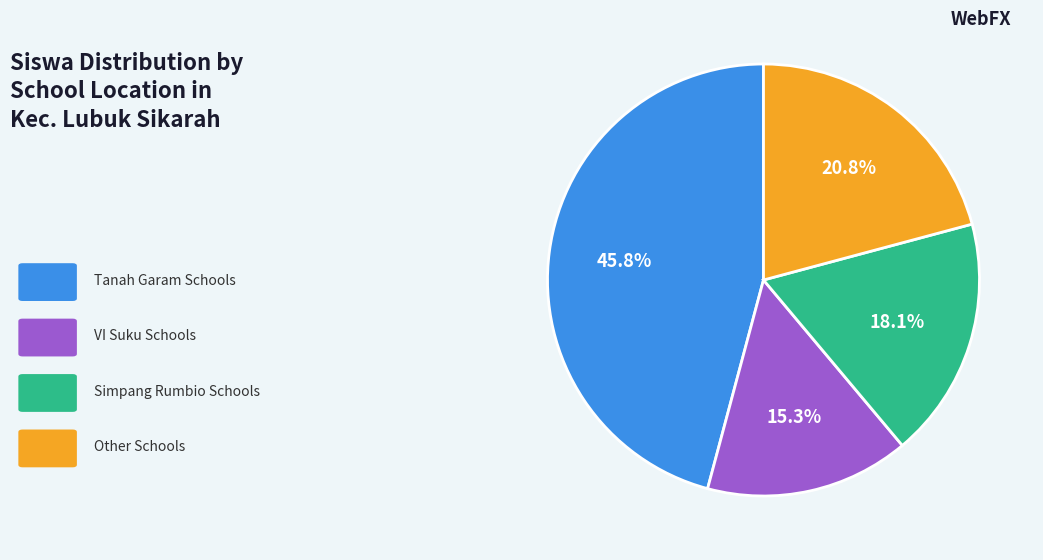

Does any single category account for the majority?

No